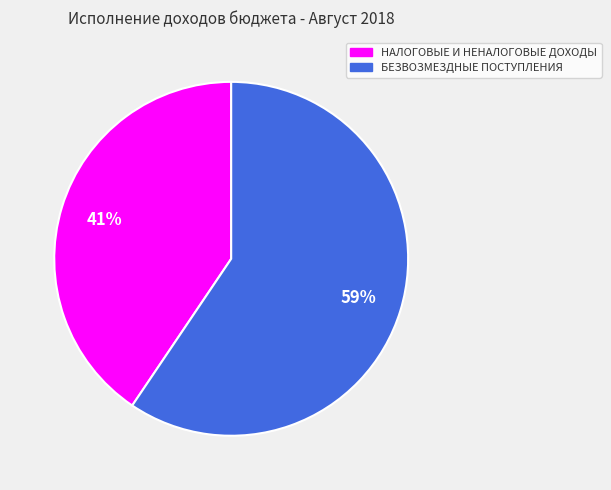

True or false: БЕЗВОЗМЕЗДНЫЕ ПОСТУПЛЕНИЯ accounts for 71% of the total.

False